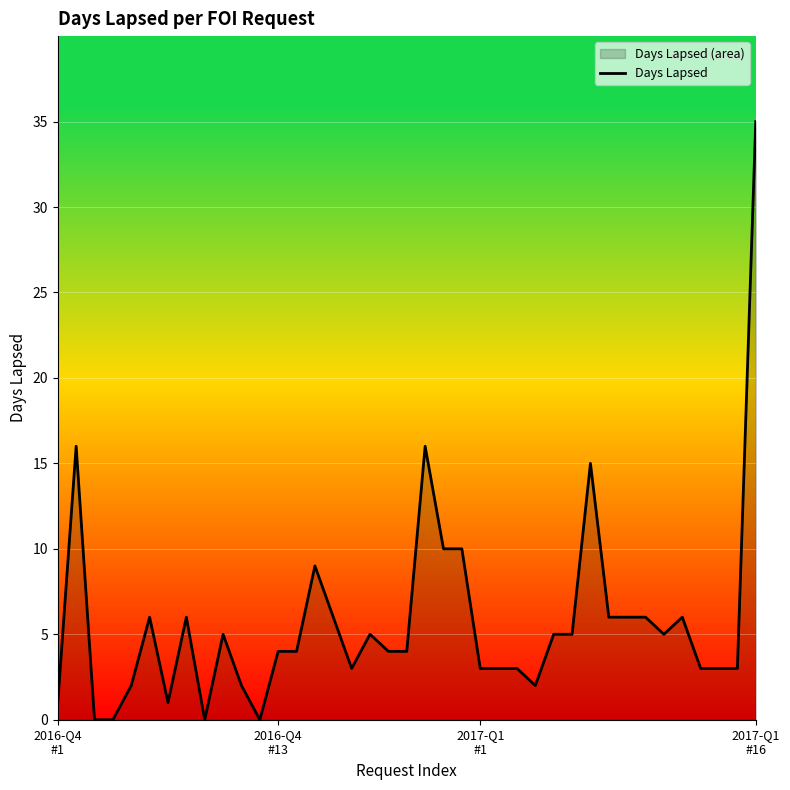

What is the maximum value shown in the chart?

35